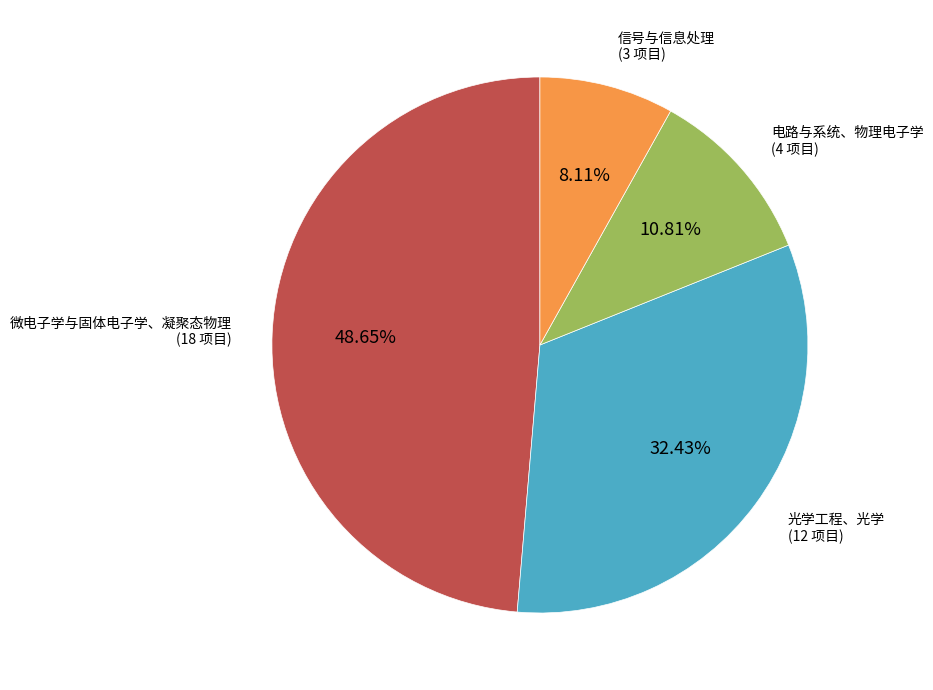

Is there any slice that represents more than half of the pie?

No